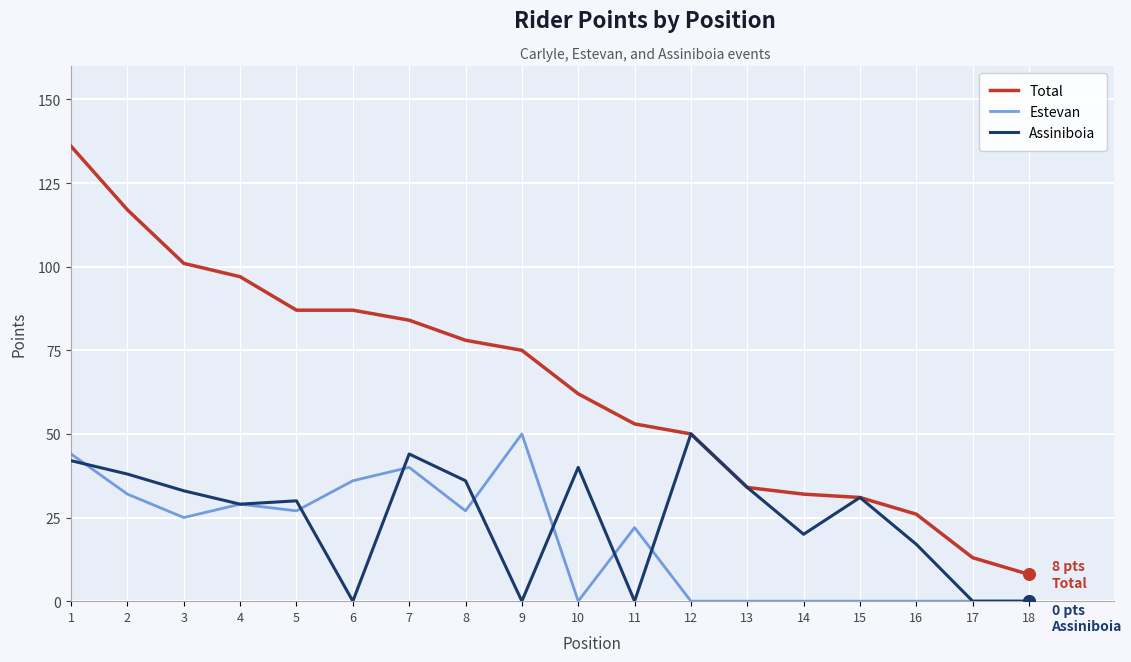

What is the total value across all series at 9?

125